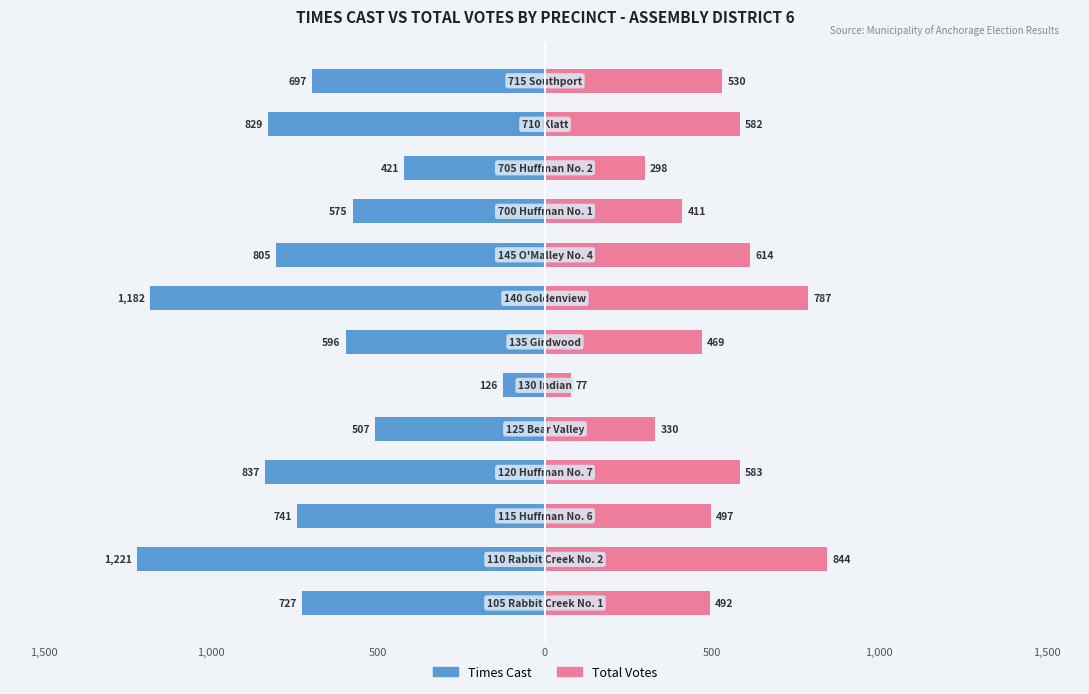

Which series has the widest spread of values?

Times Cast